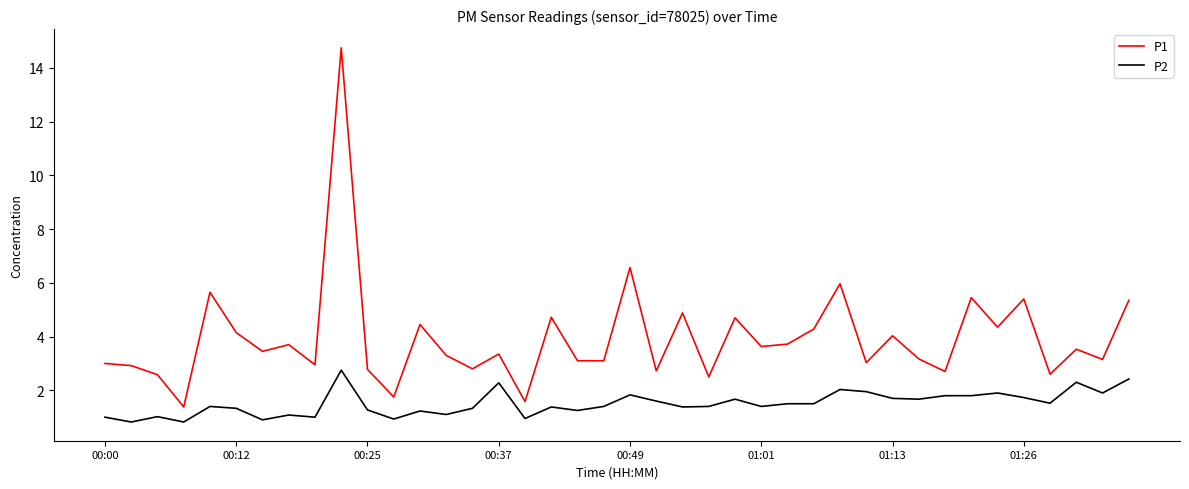

What is the lowest value of the P2 series?

0.8